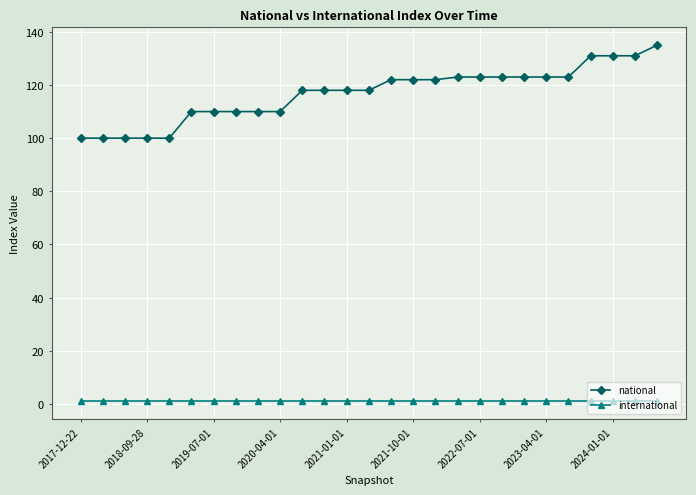

List the series in order of their peak value, highest first.

national, international